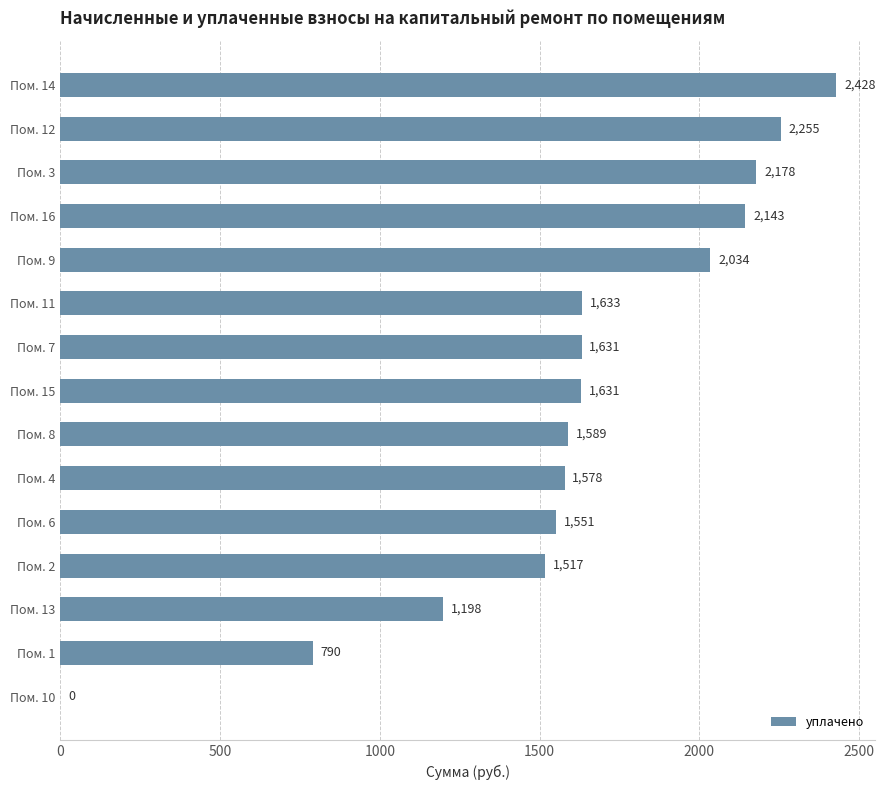

The value at Пом. 16 is 3060.9. True or false?

False